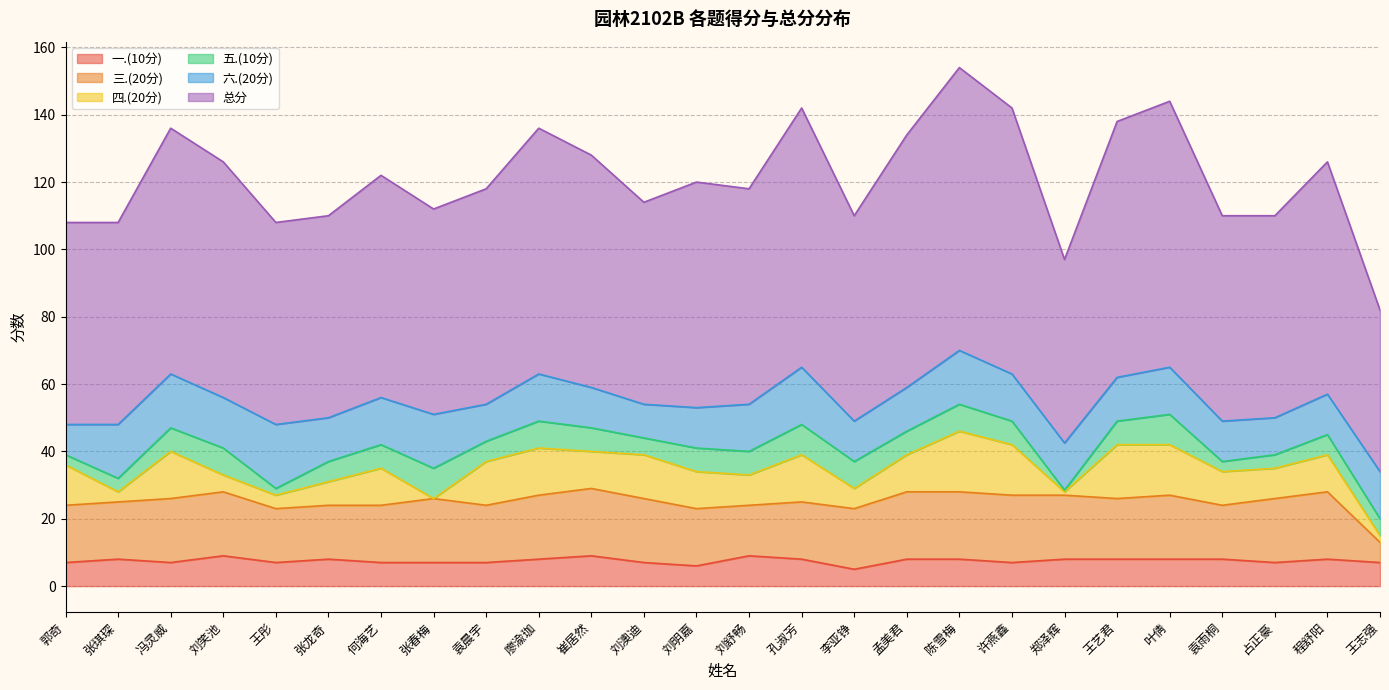

Which series has the widest spread of values?

总分